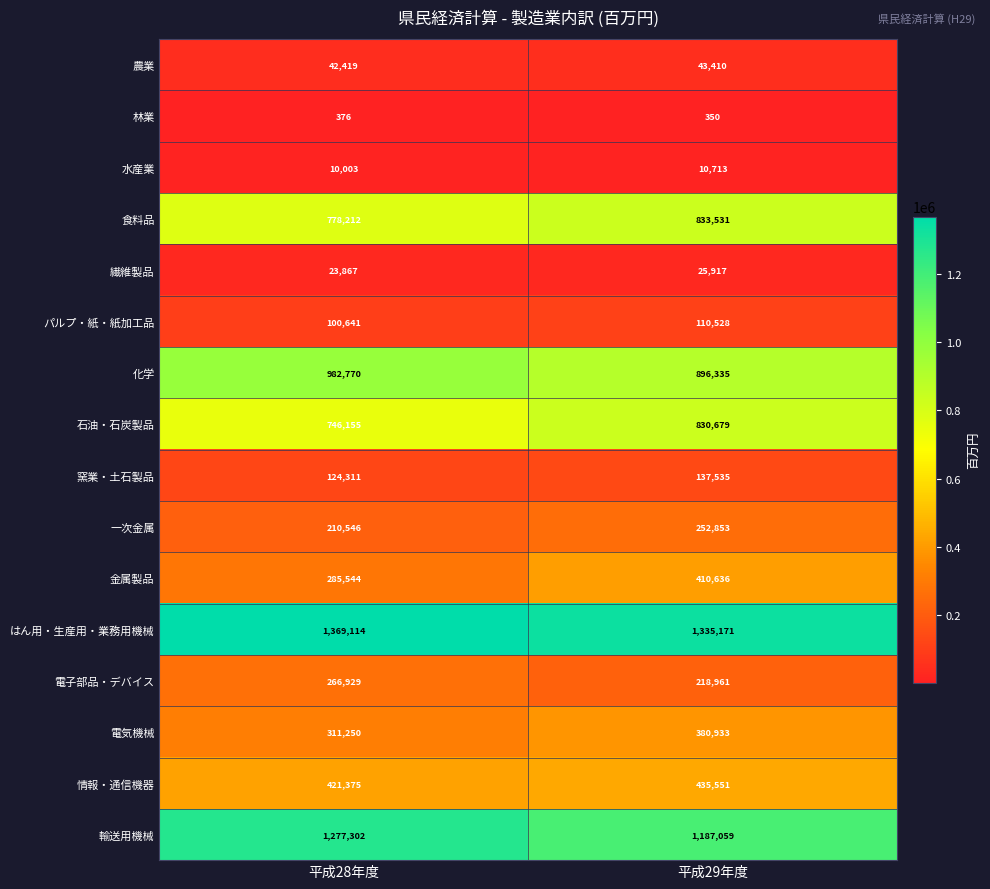

What is the total value across all series at 平成29年度?

7110162